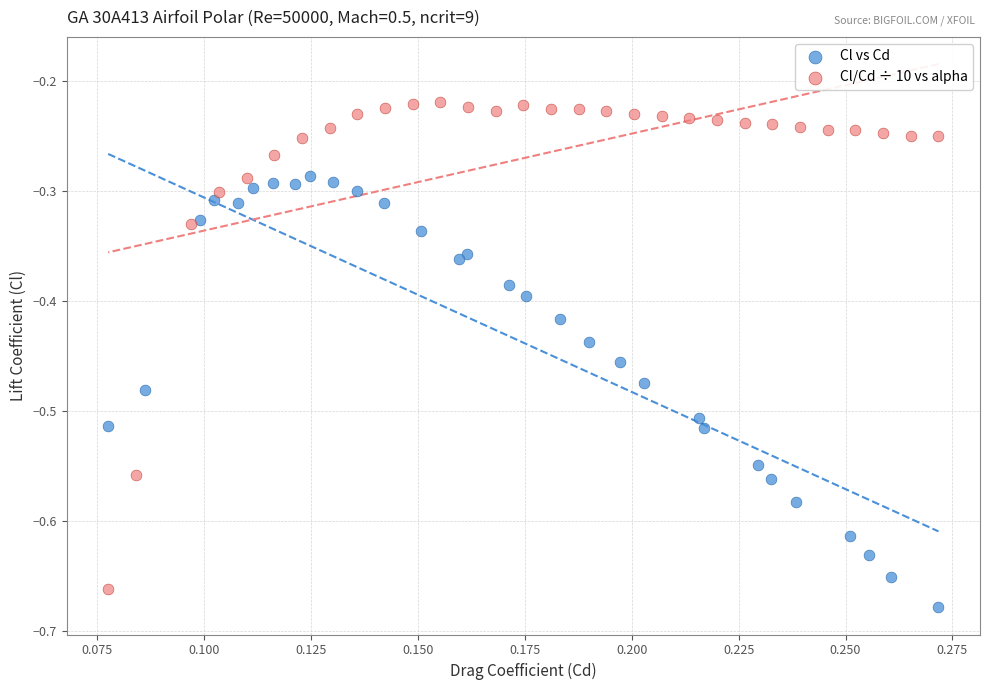

Which series has the largest Y range (max minus min)?

Cl/Cd ÷ 10 vs alpha